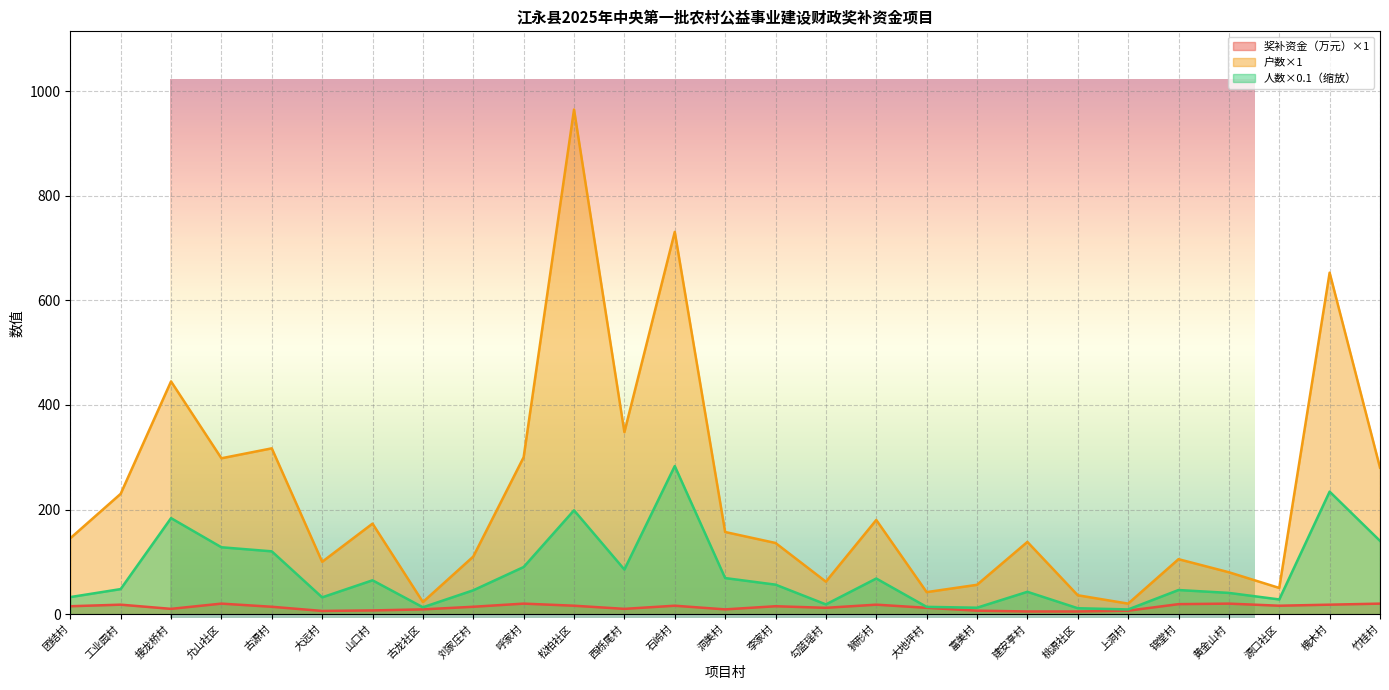

True or false: 户数 and 奖补资金（万元） intersect in this chart.

False